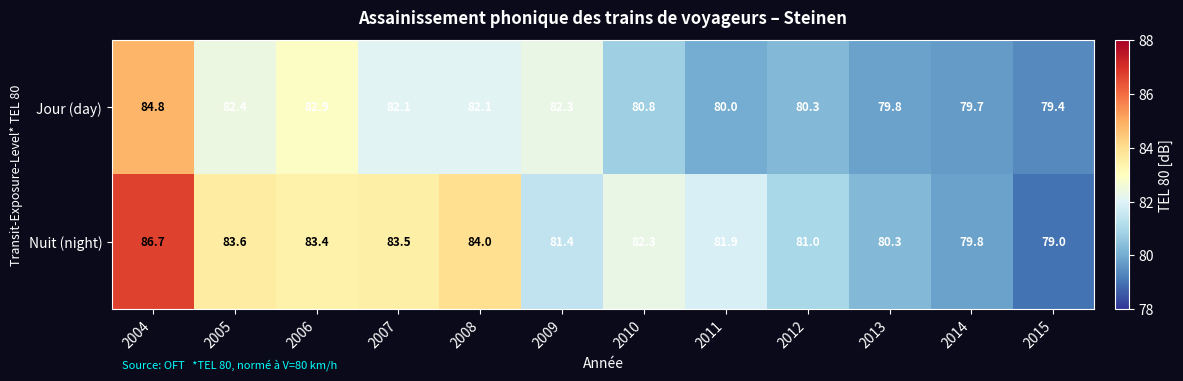

Which series has the largest range (max minus min)?

Nuit (night)